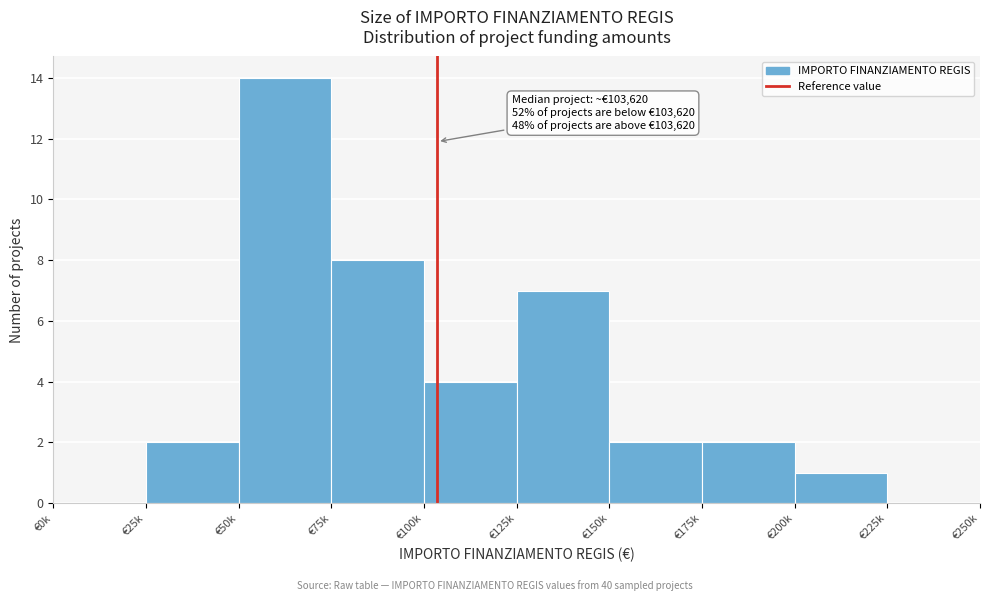

Reading left to right, transcribe all the data shown in this chart.

€0k=0	€25k=2	€50k=14	€75k=8	€100k=4	€125k=7	€150k=2	€175k=2	€200k=1	€225k=0